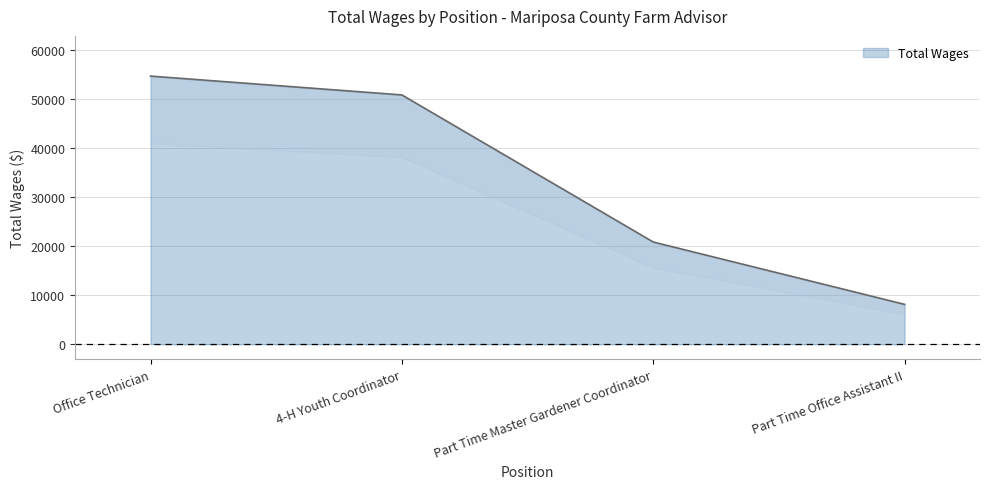

True or false: the data has more than 2 interior local peaks.

False